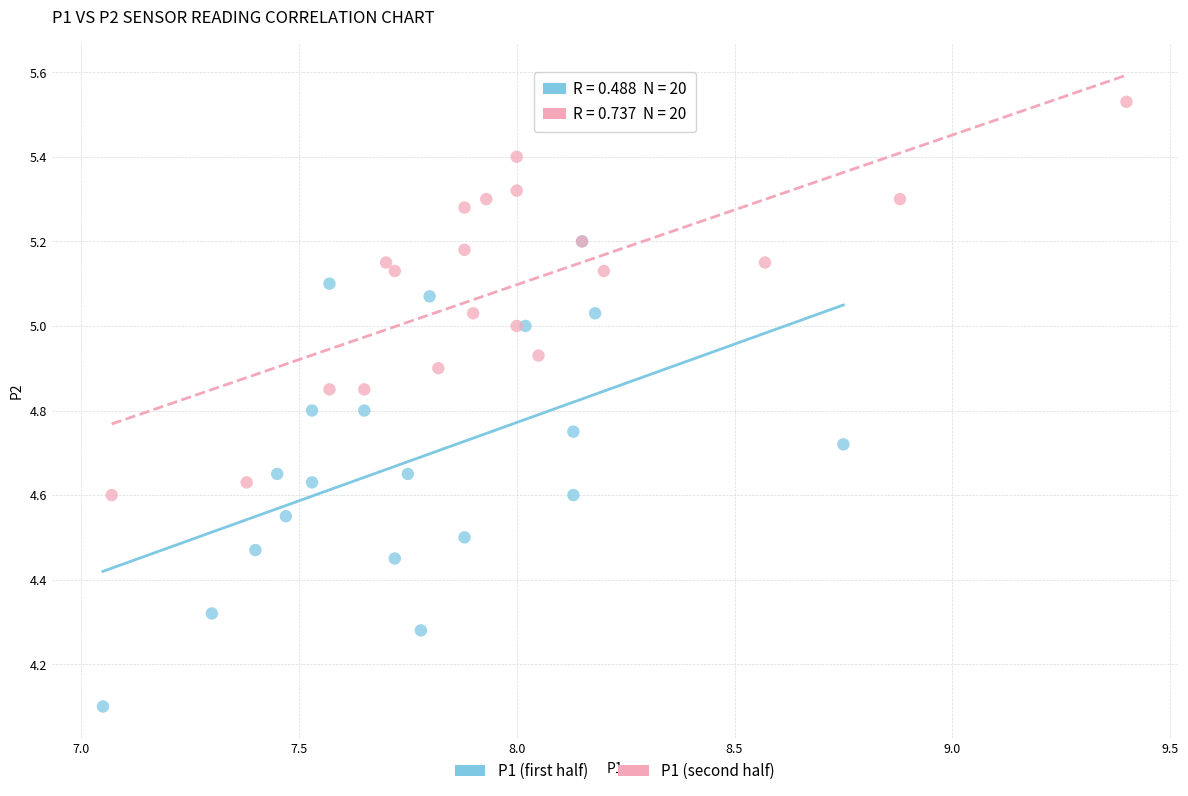

What are all the series names shown in the legend?

P1 (first half), P1 (second half)